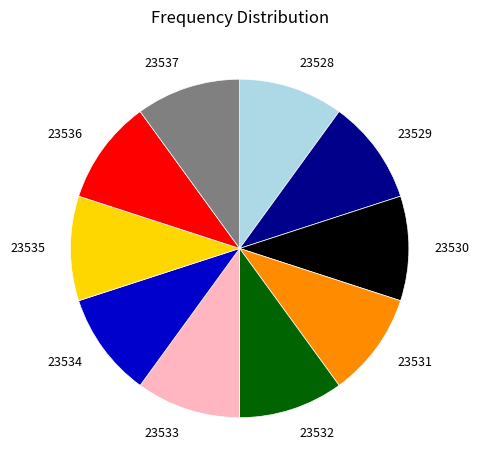

Do 23534 and 23533 together represent more than half of the pie?

No